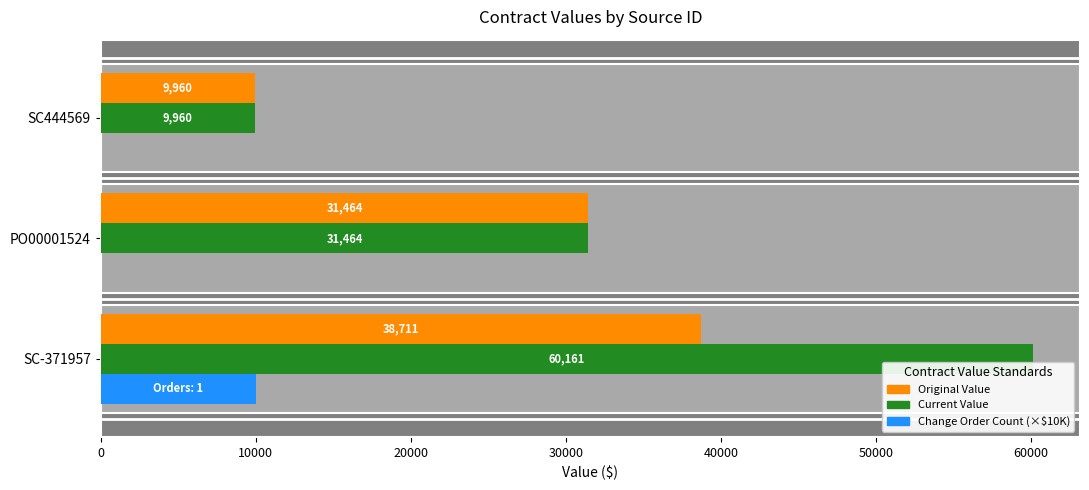

What is the maximum value shown in the chart?

60161.0